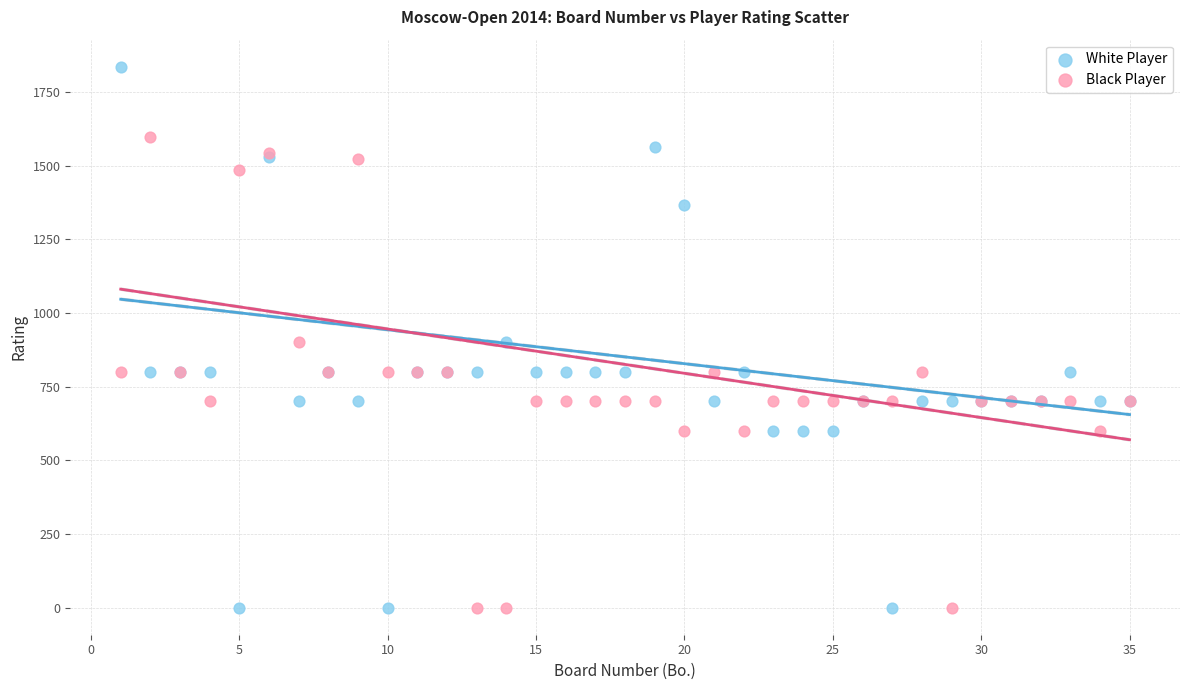

Which series contains the highest Y value?

White Player